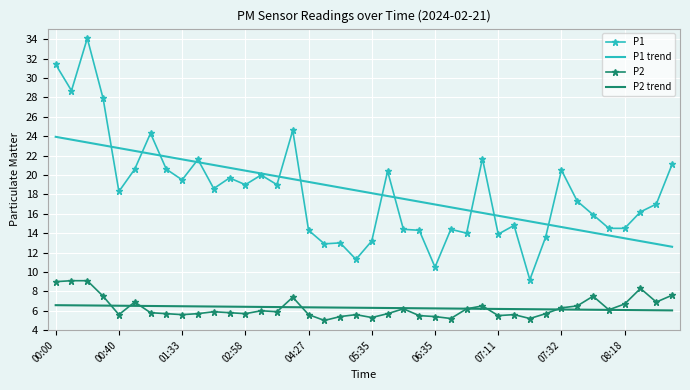

True or false: P1 trend and P2 trend intersect in this chart.

False